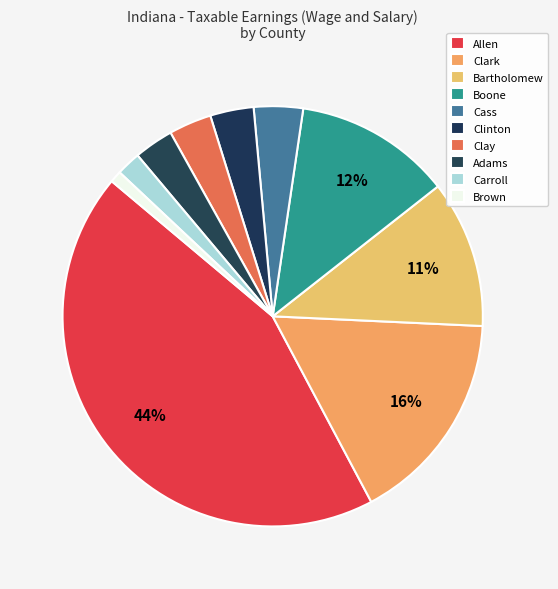

To the nearest percent, what is the combined percentage of Cass and Allen?

48%